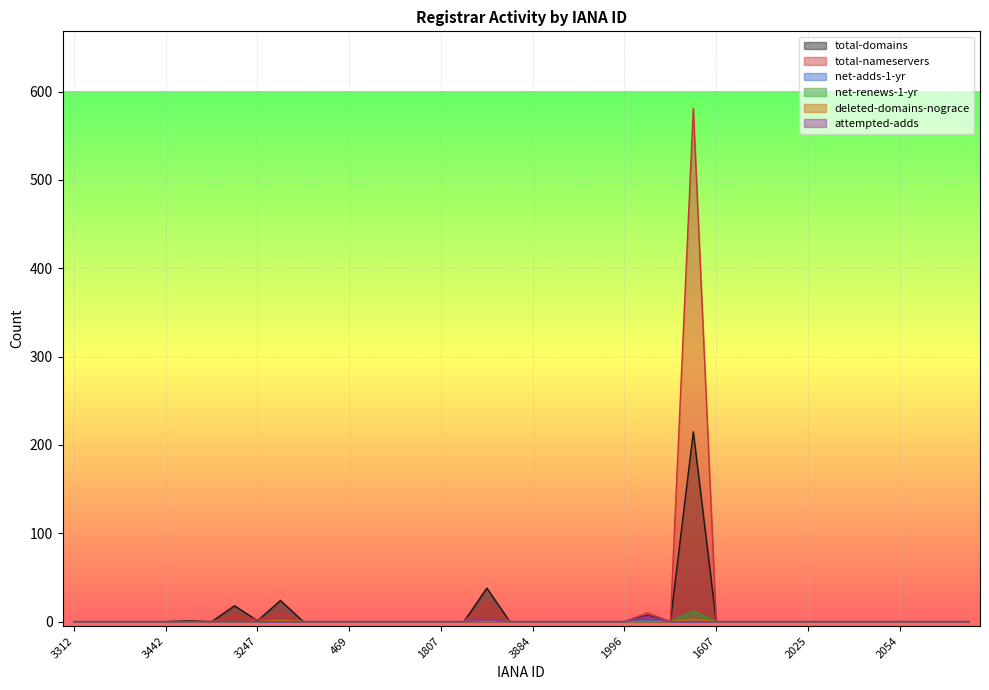

Which series has the largest range (max minus min)?

total-nameservers